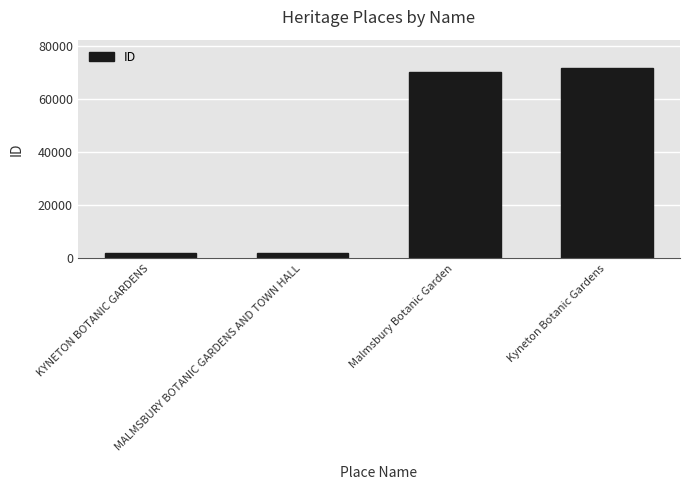

How many bars are there in total?

4